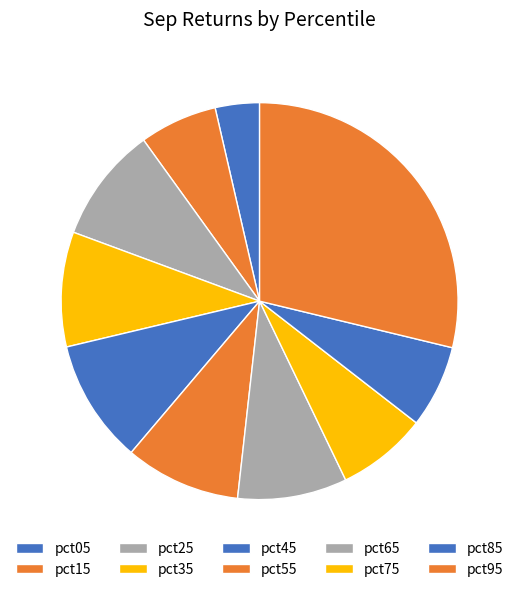

Does any single category account for the majority?

No